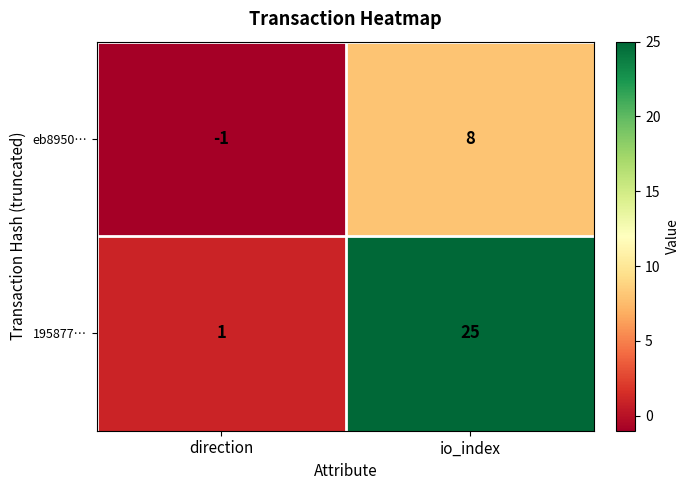

At which category is the sum across all series the highest?

io_index